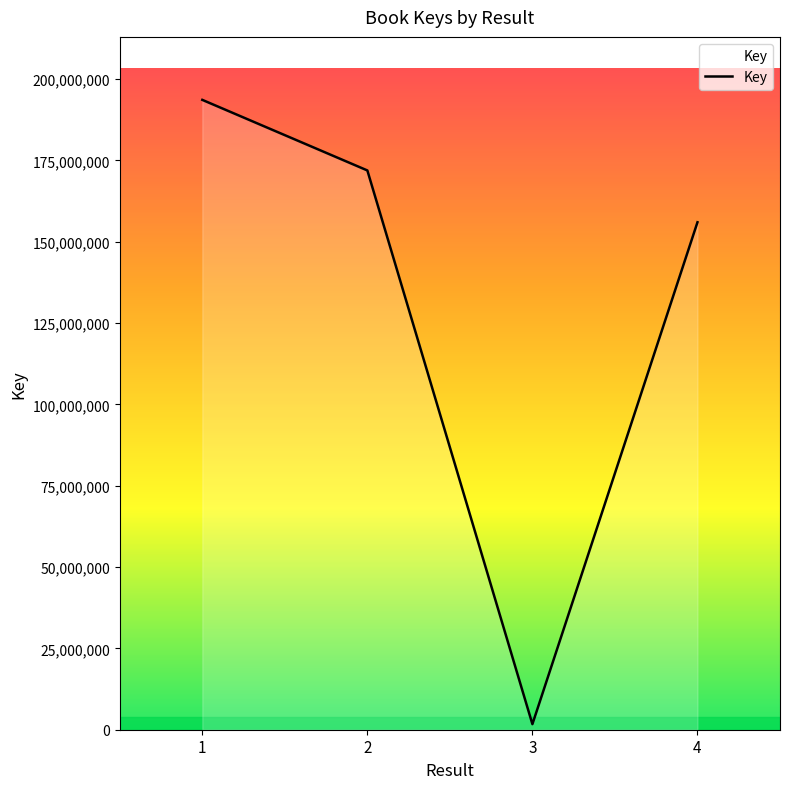

List the labels in order of value, largest first.

1, 2, 4, 3